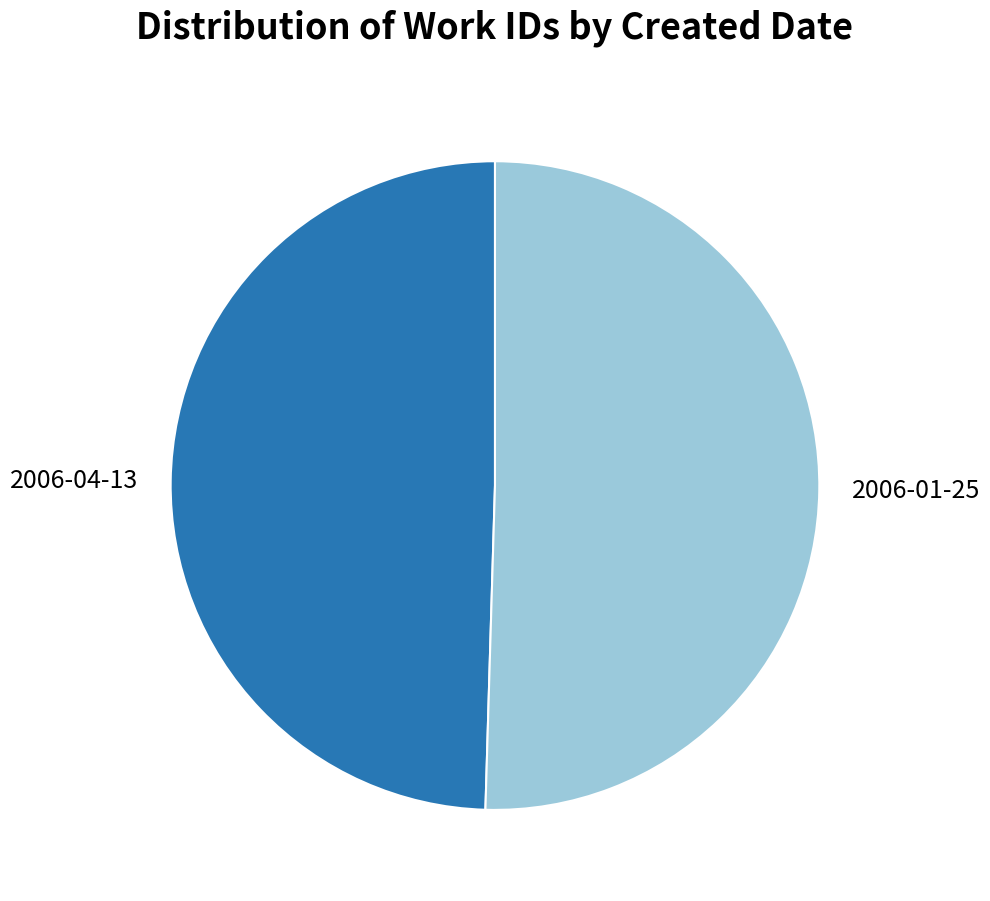

Is it true that 2006-01-25 is 36% of the pie?

False